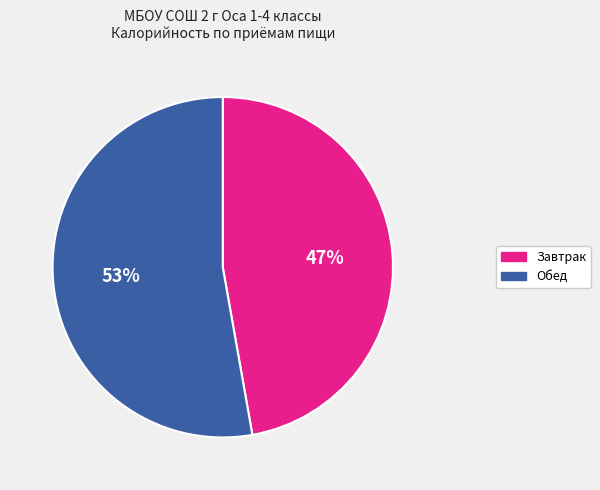

How many segments does this pie chart have?

2